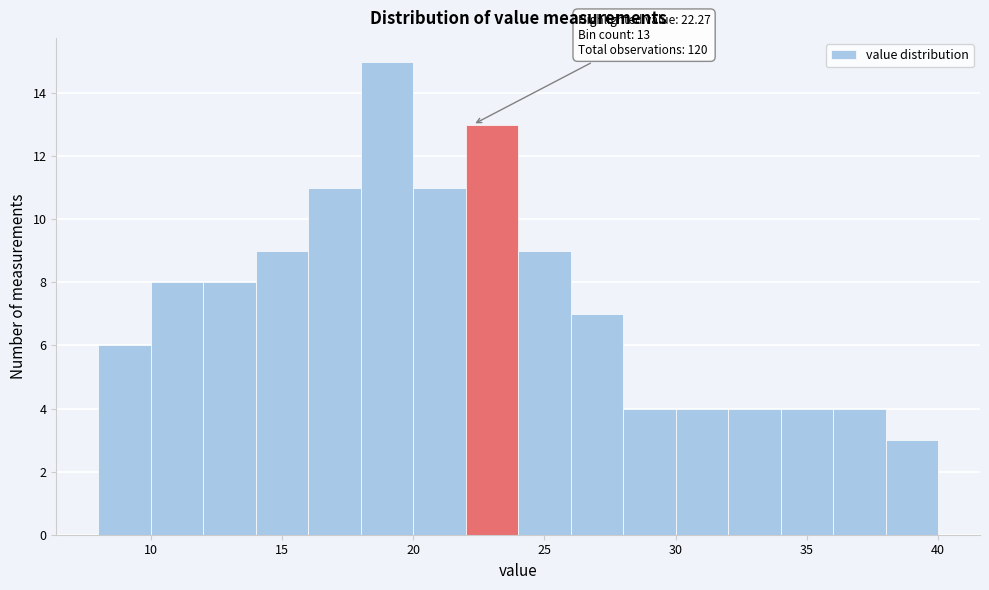

Which range on the x-axis has the tallest bar?

18 to 20